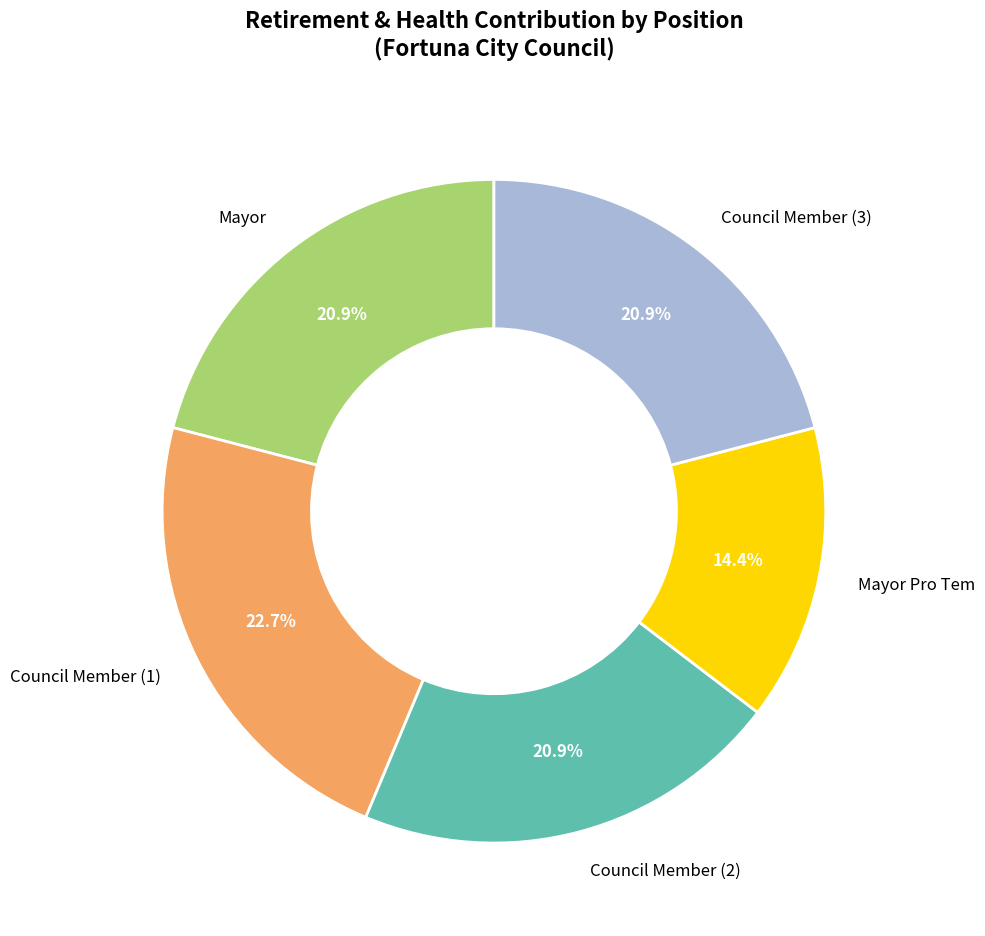

What percentage is NOT represented by Council Member (1)?

77.3%